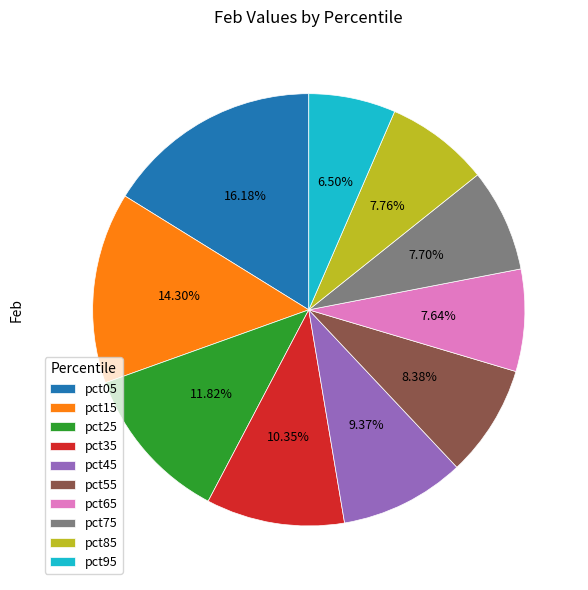

Approximately how many times larger is the value at pct75 compared to pct25?

0.7